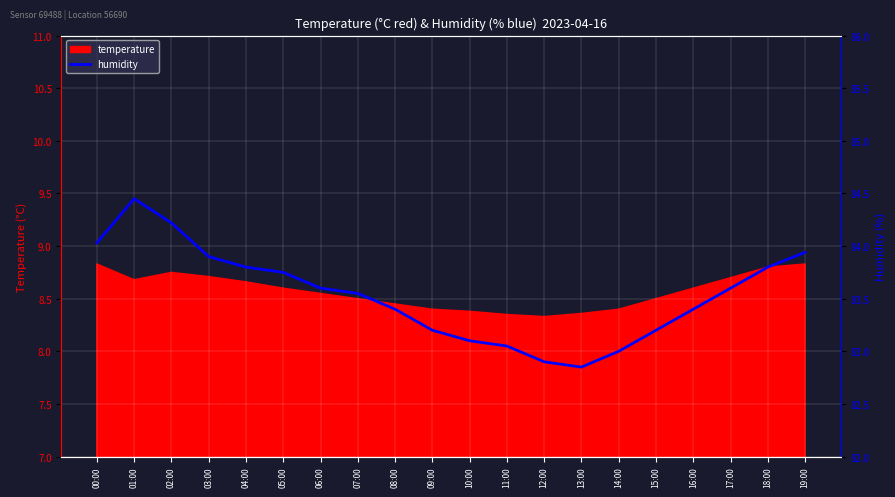

The temperature series shows 8.6 at 16:00. True or false?

True